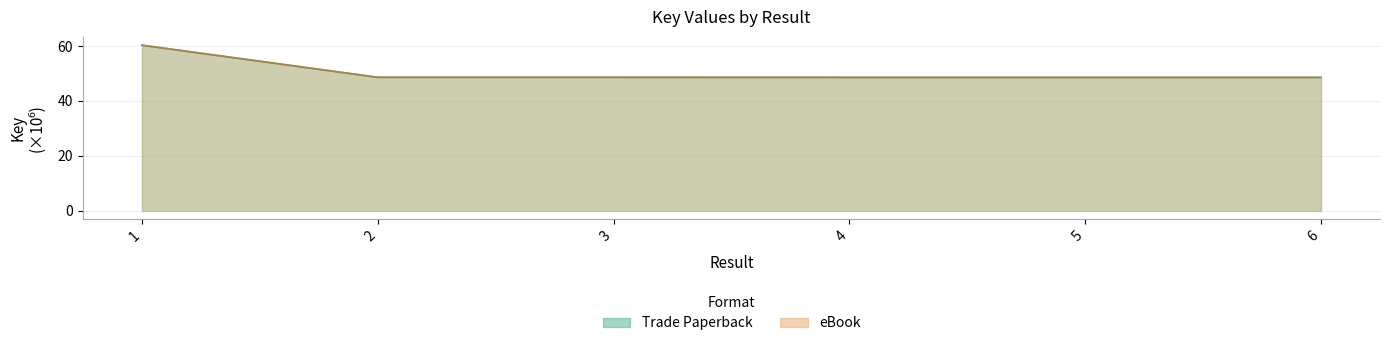

Where is the first local maximum for eBook?

3